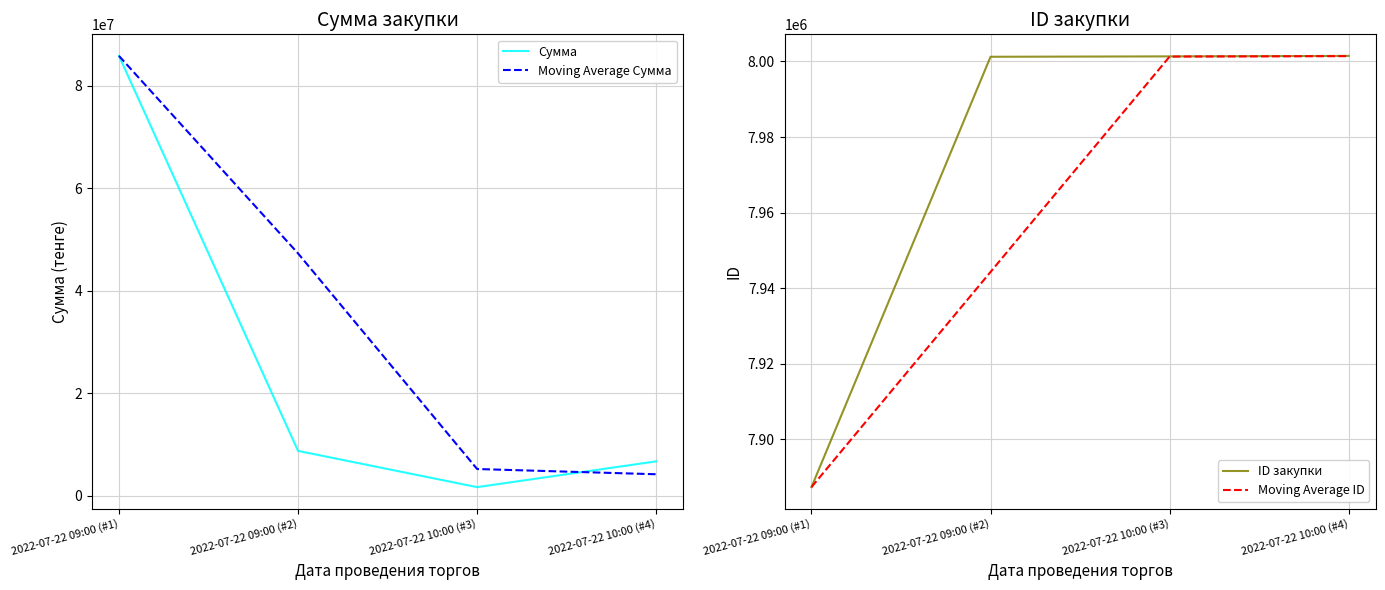

List the labels in order of Moving Average Сумма value, largest first.

2022-07-22 09:00 (#1), 2022-07-22 09:00 (#2), 2022-07-22 10:00 (#3), 2022-07-22 10:00 (#4)